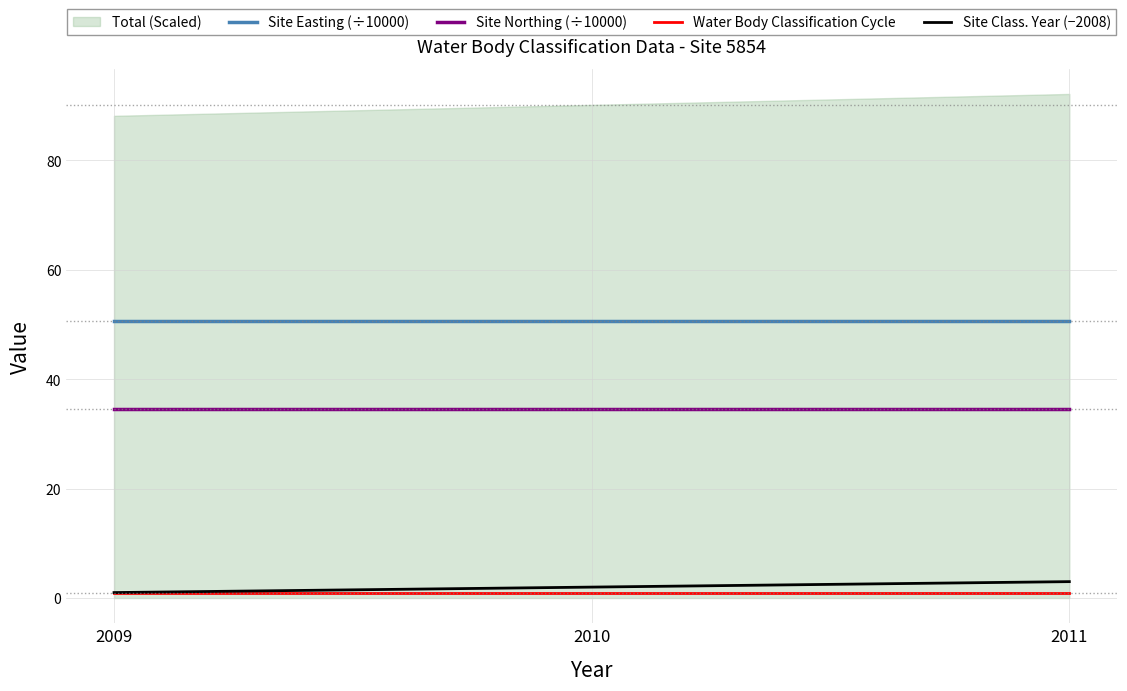

How many values in the Site Class. Year (−2008) series are below 2?

1